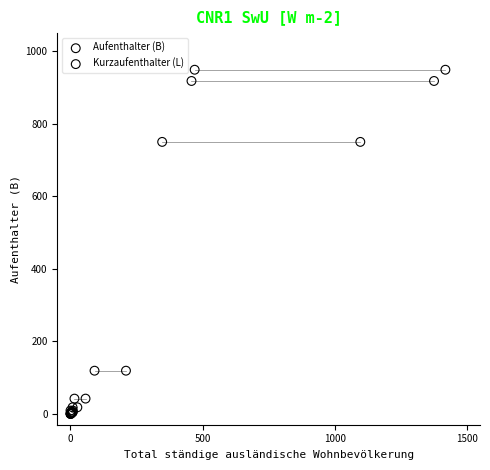

What are all the series names shown in the legend?

Aufenthalter (B), Kurzaufenthalter (L)